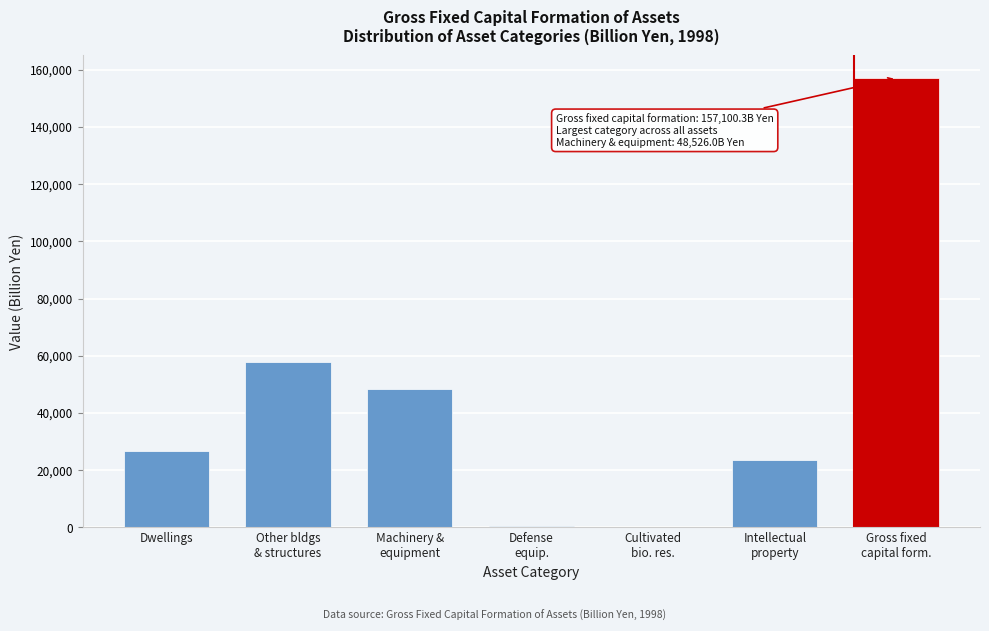

What is the maximum value shown in the chart?

157100.3